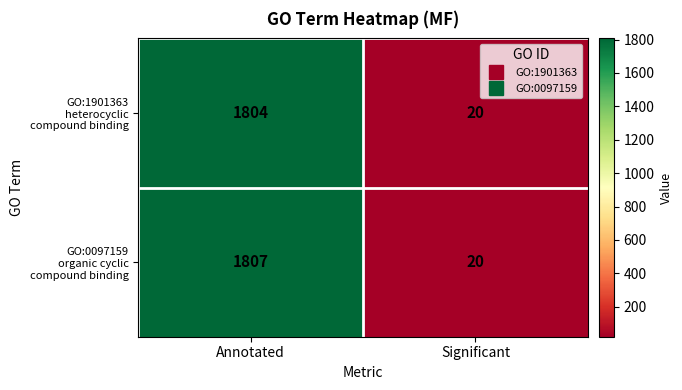

Which label corresponds to the smallest value in the chart?

Significant